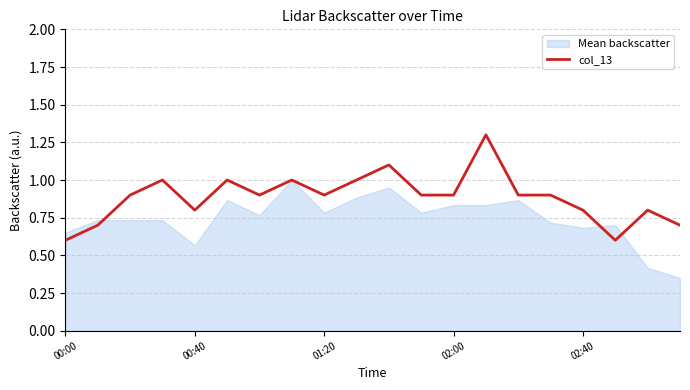

What is the greatest value displayed?

1.3